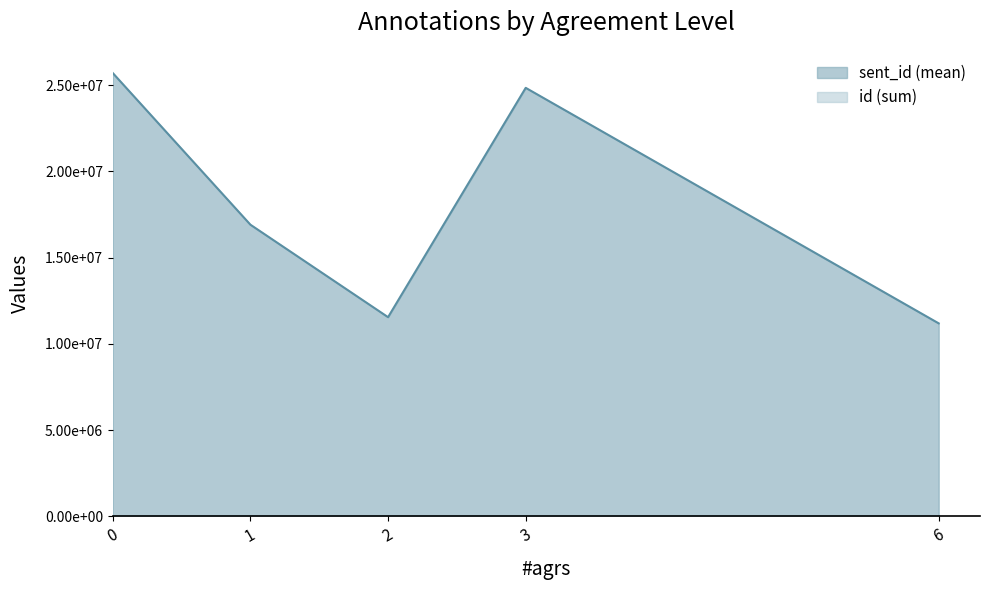

Is it true that sent_id equals 76998259 at 0?

False